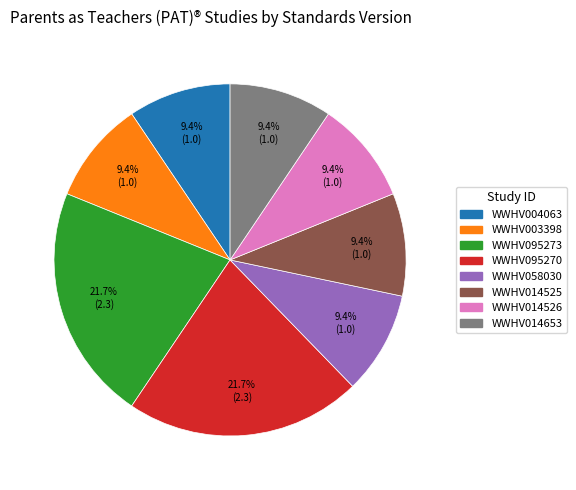

What percentage is the WWHV003398 slice, to the nearest percent?

9%